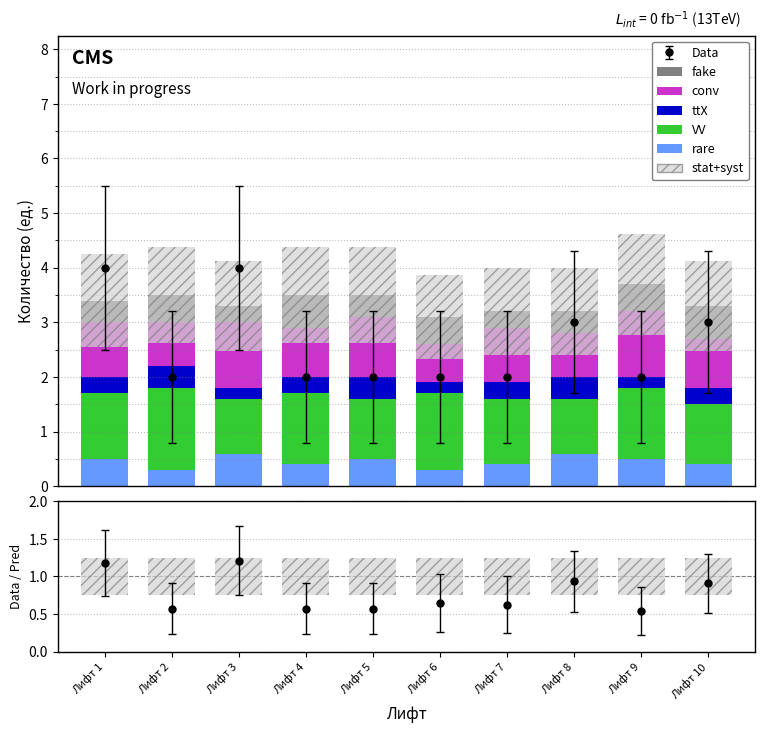

Read the rare value at Лифт 6.

0.3